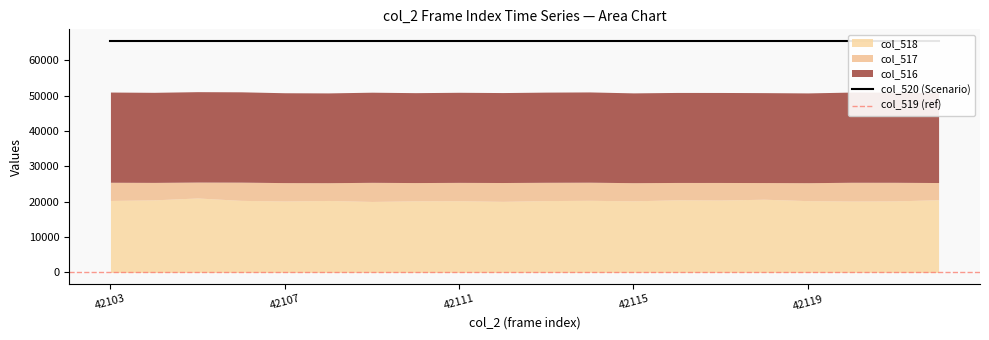

What is the value of the col_520 point at the 18th from the left?

65535